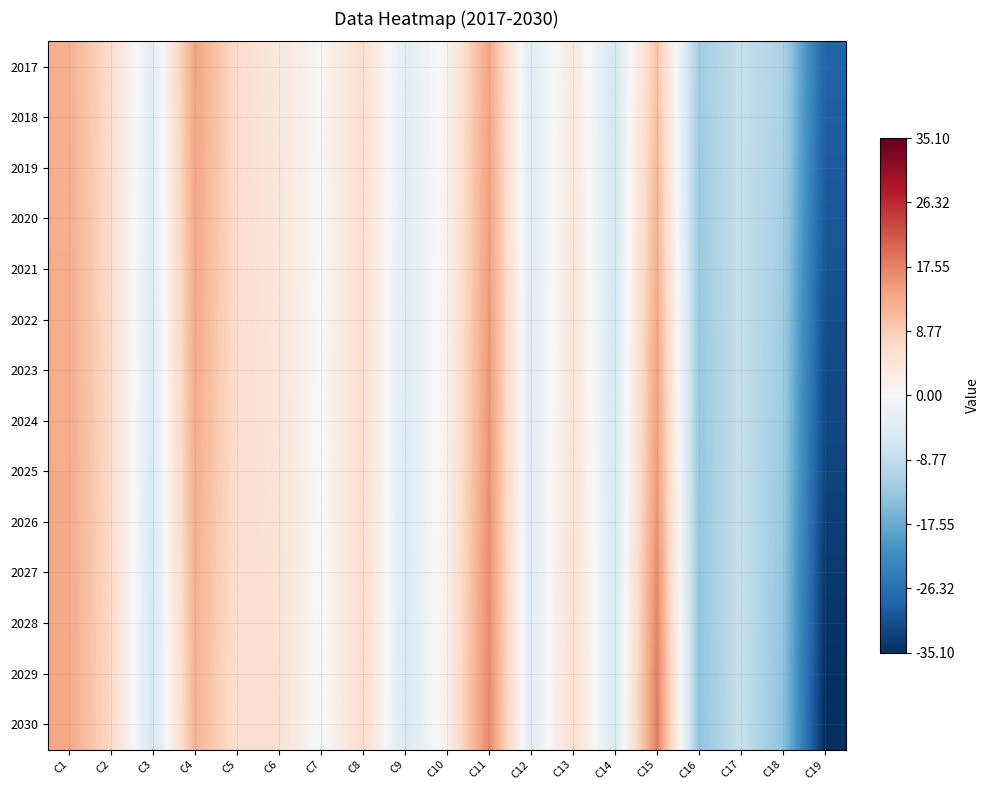

How many series are shown in this chart?

14